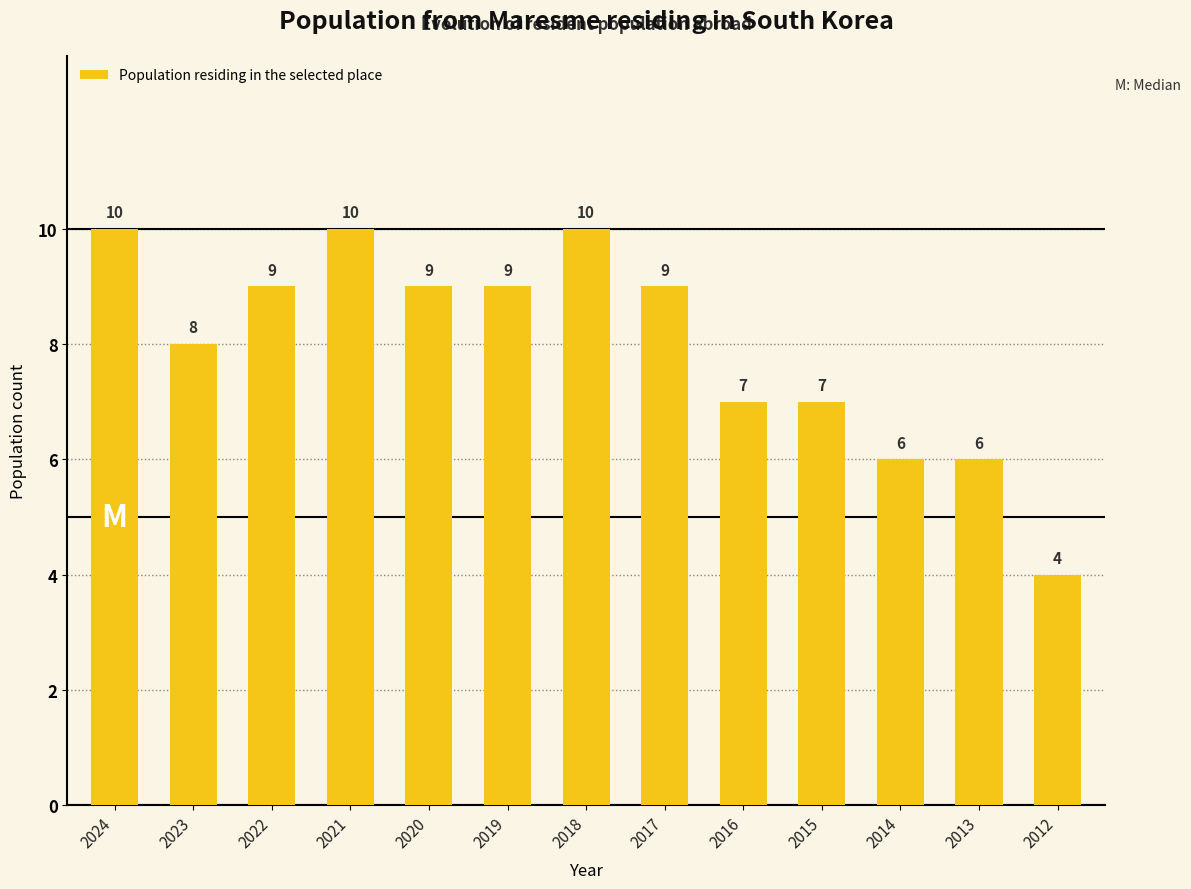

What is the difference between the values at 2015 and 2012?

3